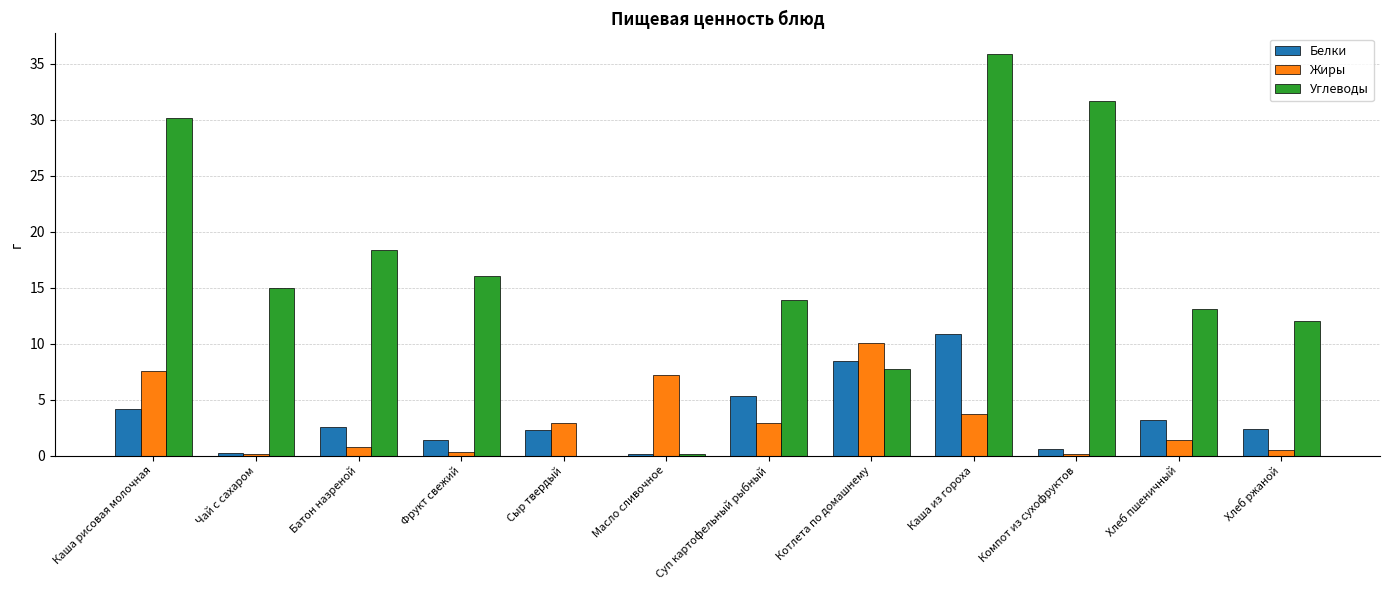

The Белки series shows 1.5 at Каша рисовая молочная. True or false?

False